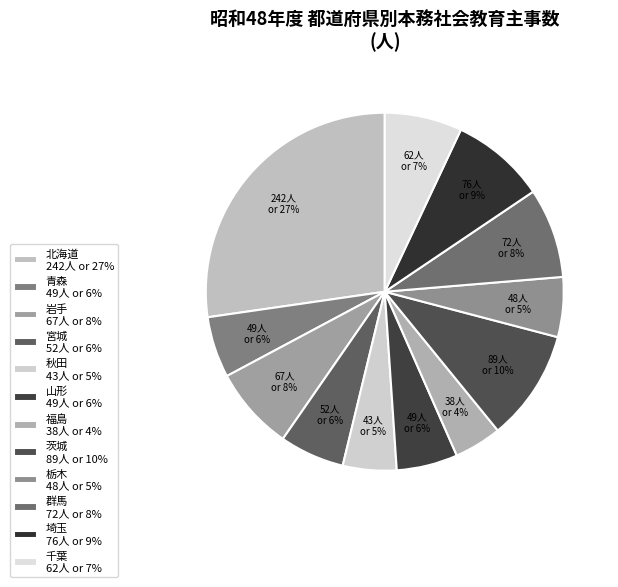

Which slice is the smallest?

福島